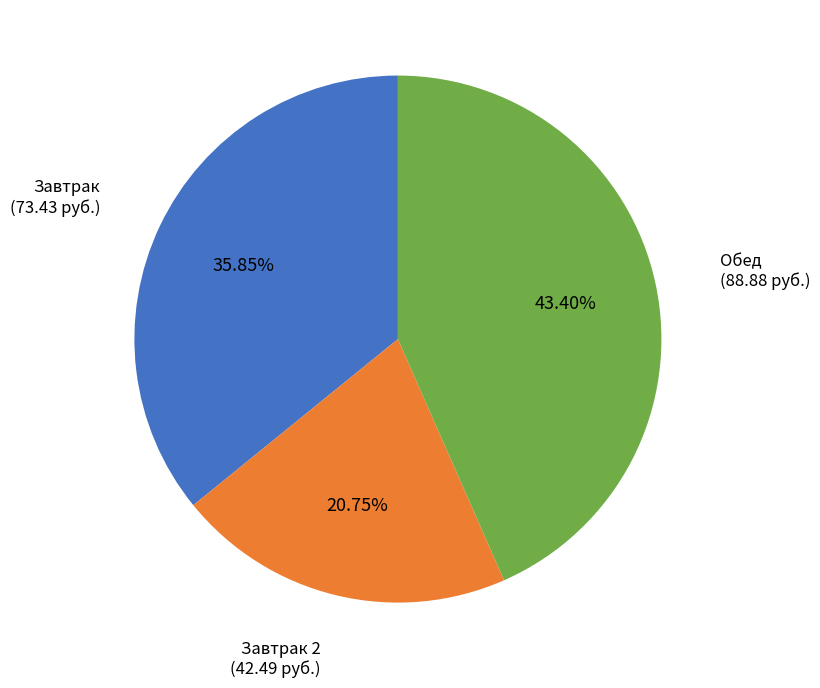

Is there a majority slice in this chart?

No